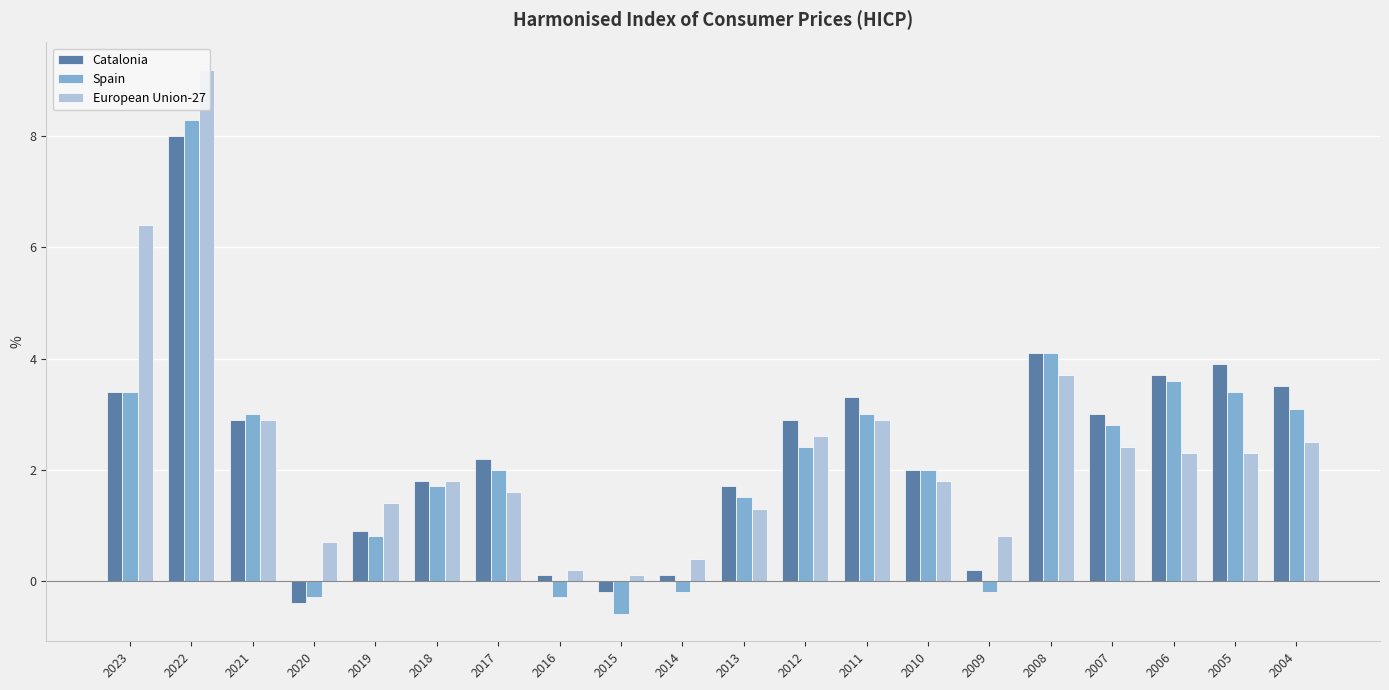

How many bars are there in each group?

3